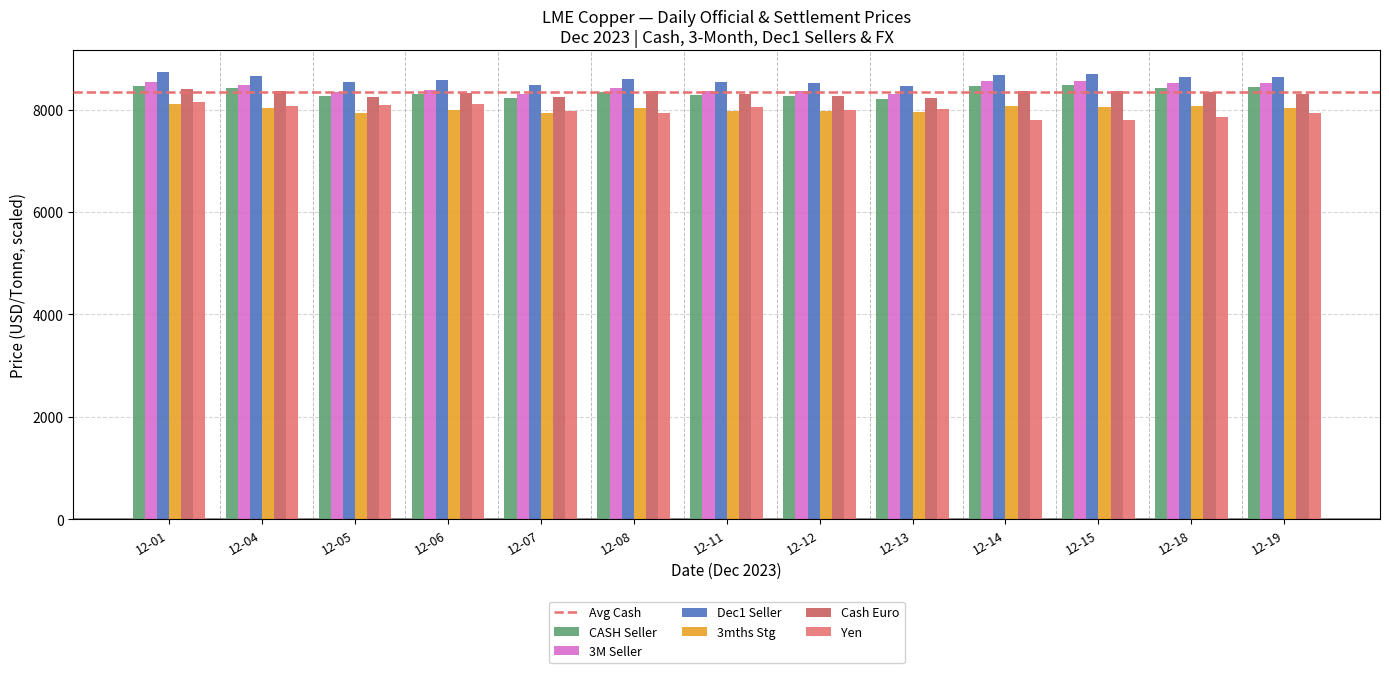

How many data points does each series have?

13